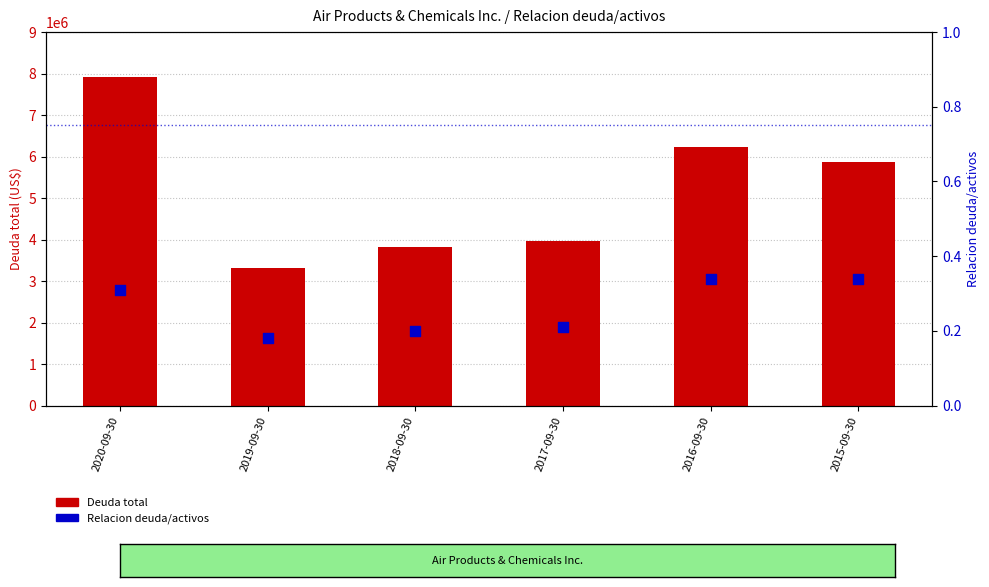

What is the total value across all series at 2018-09-30?

3812600.2